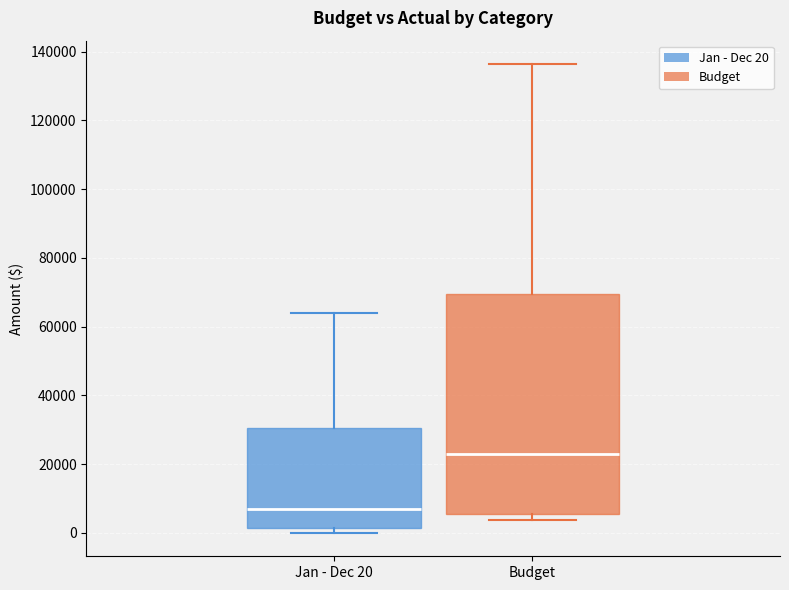

Which box's median line is the highest?

Budget